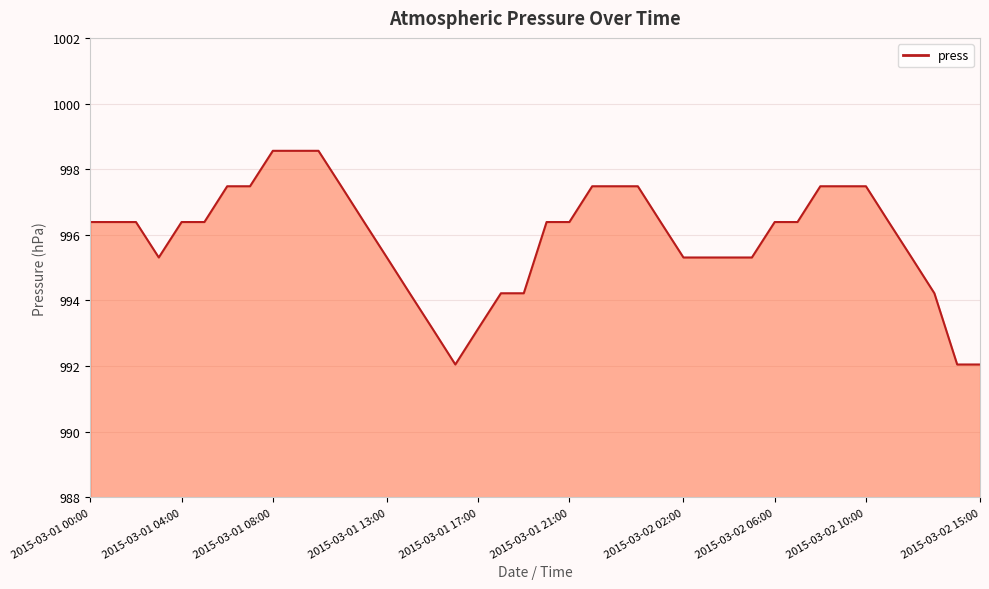

What is the difference between the maximum and minimum values?

6.5